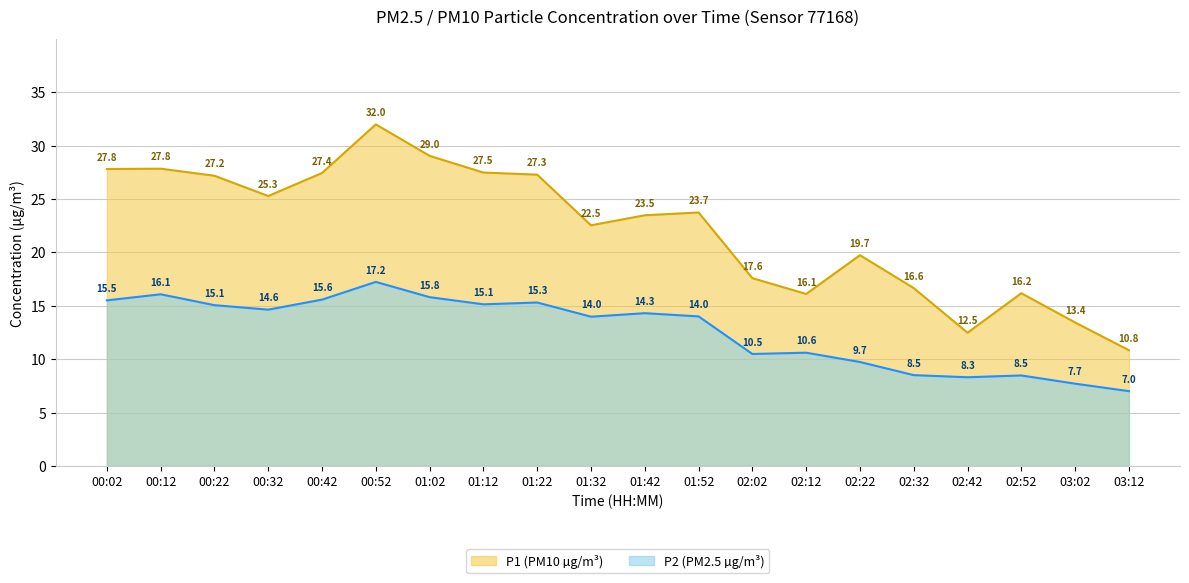

Which series has the largest total across all categories?

P1 (PM10 µg/m³)